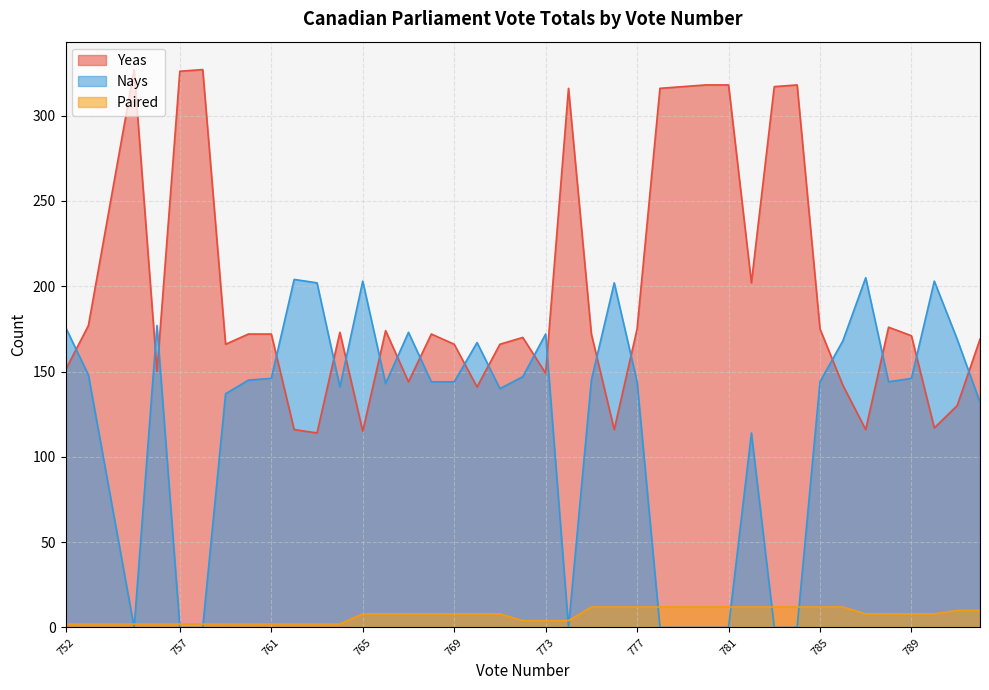

True or false: Yeas and Nays cross at least once.

True